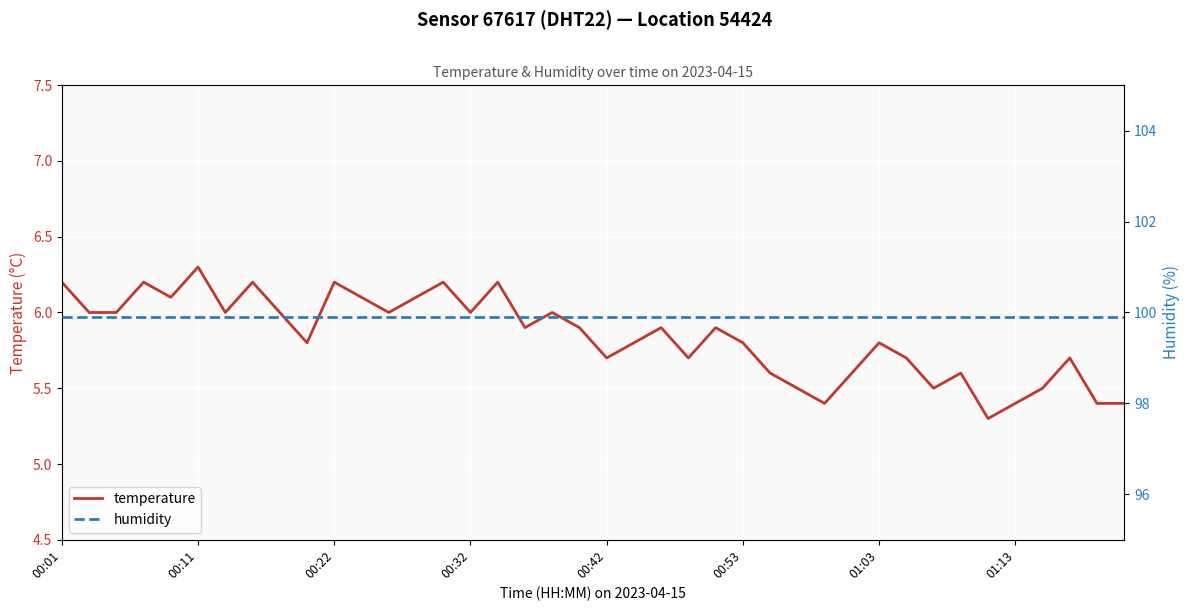

Reading left to right, extract all data points from this chart.

temperature: 6.2	6.0	6.0	6.2	6.1	6.3	6.0	6.2	6.0	5.8	6.2	6.1	6.0	6.1	6.2	6.0	6.2	5.9	6.0	5.9	5.7	5.8	5.9	5.7	5.9	5.8	5.6	5.5	5.4	5.6	5.8	5.7	5.5	5.6	5.3	5.4	5.5	5.7	5.4	5.4
humidity: 99.9	99.9	99.9	99.9	99.9	99.9	99.9	99.9	99.9	99.9	99.9	99.9	99.9	99.9	99.9	99.9	99.9	99.9	99.9	99.9	99.9	99.9	99.9	99.9	99.9	99.9	99.9	99.9	99.9	99.9	99.9	99.9	99.9	99.9	99.9	99.9	99.9	99.9	99.9	99.9